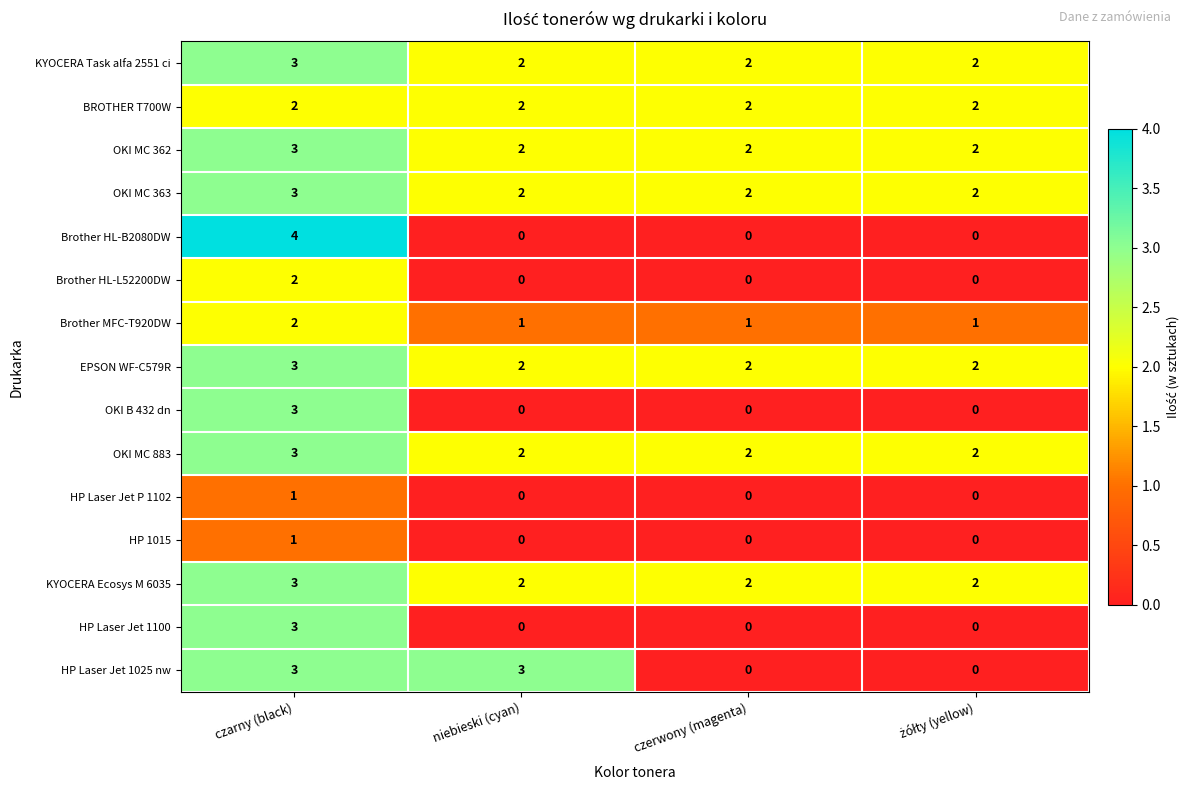

Which series has the largest range (max minus min)?

Brother HL-B2080DW